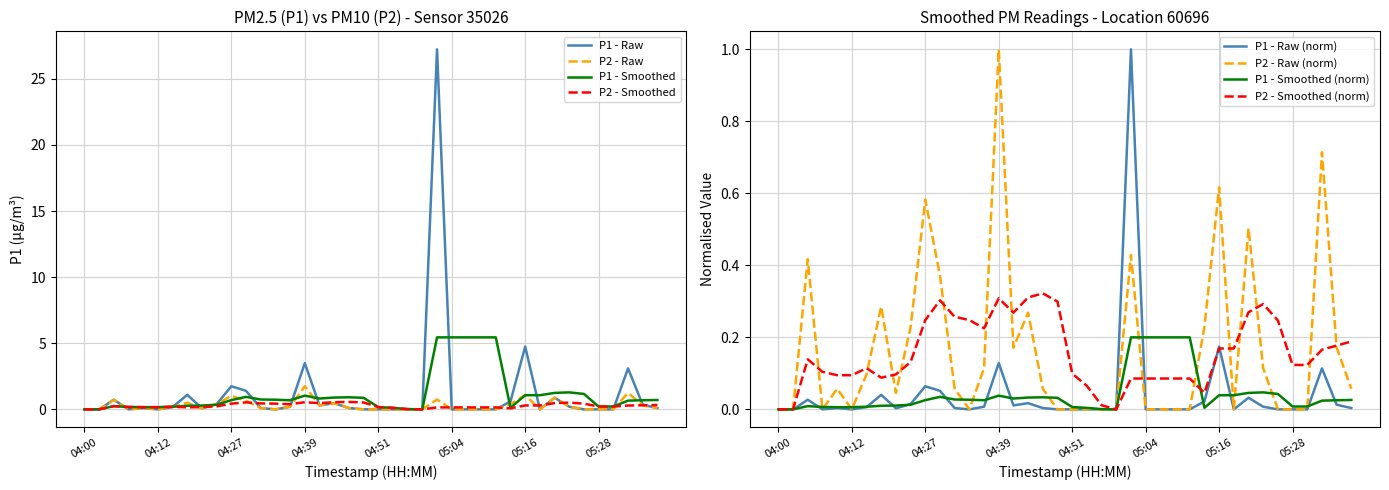

True or false: P2 and P1 intersect in this chart.

False